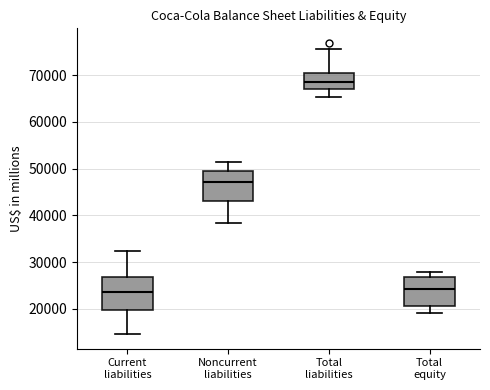

Reading left to right, transcribe this box plot: for each box, give where its median line is, the range the box spans, and where its two whiskers end, as read against the y-axis. The values are not printed on the chart, so give them approximately, as read against the axis.

Current liabilities: median 24000, box 20000 to 27000, whiskers 15000 to 32000
Noncurrent liabilities: median 47000, box 43000 to 50000, whiskers 38000 to 51000
Total liabilities: median 69000, box 67000 to 71000, whiskers 65000 to 76000
Total equity: median 24000, box 21000 to 27000, whiskers 19000 to 28000